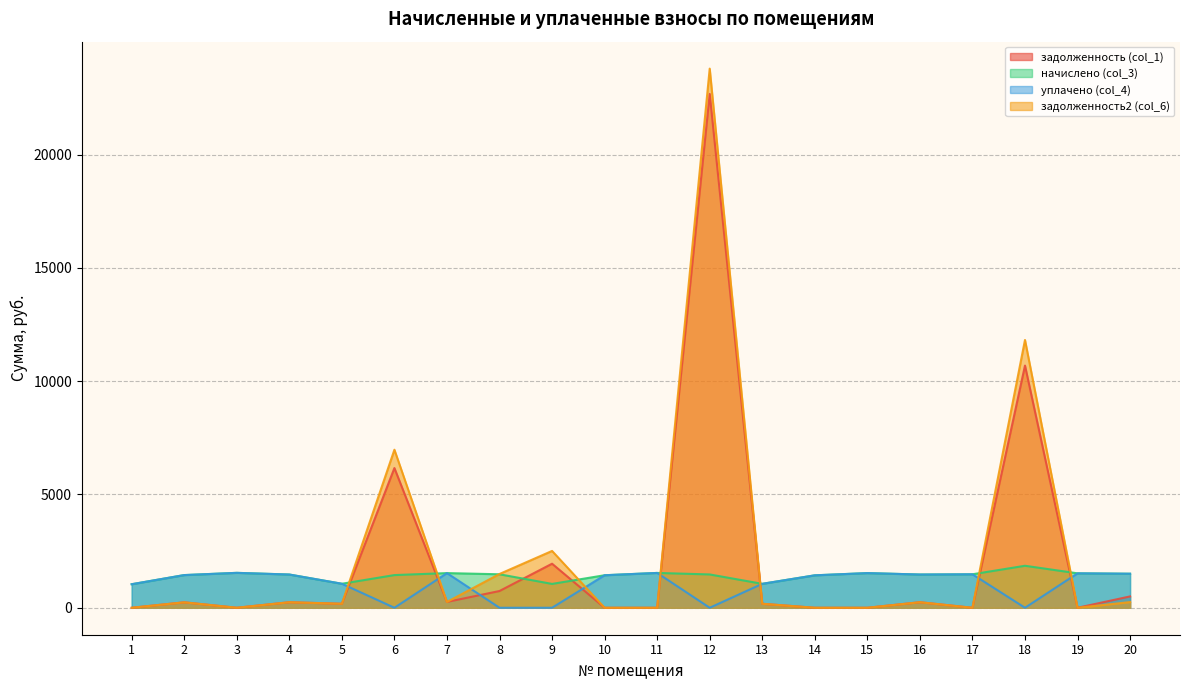

Which category has the highest value in the задолженность (col_1) series?

12